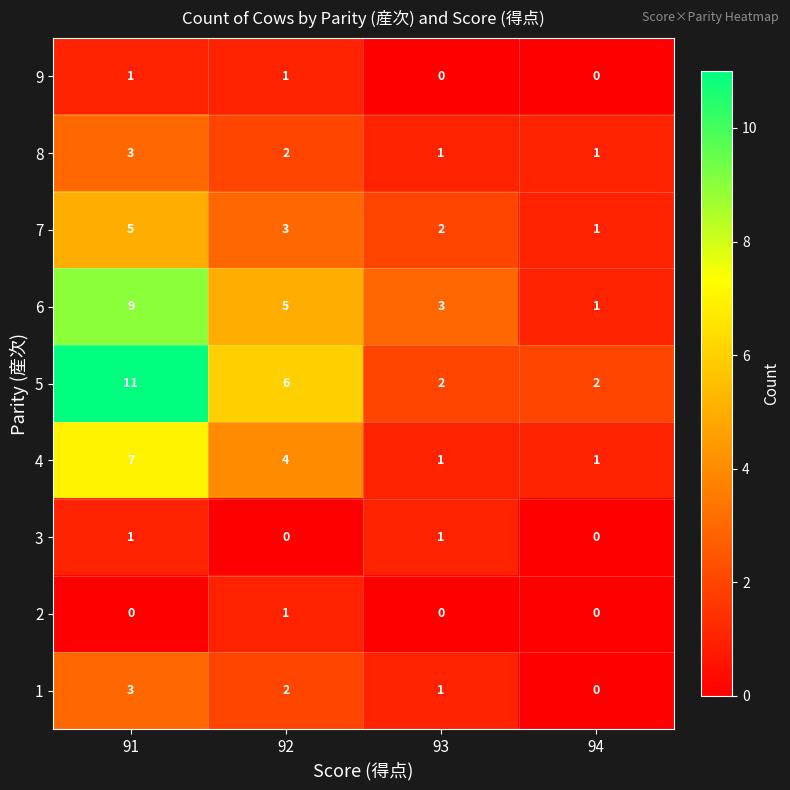

At which category is the sum across all series the highest?

91